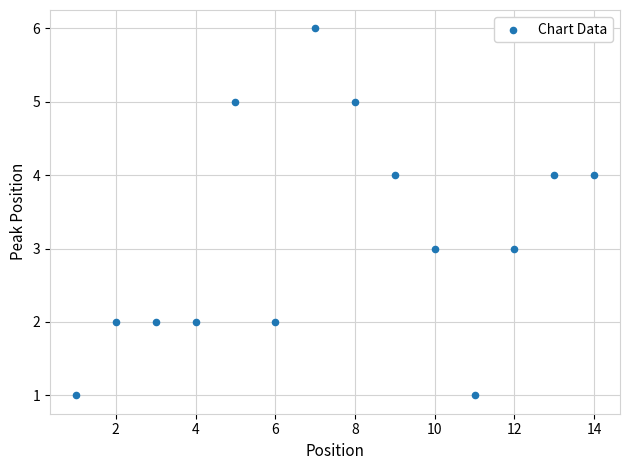

What is the range of Y values (max minus min)?

5